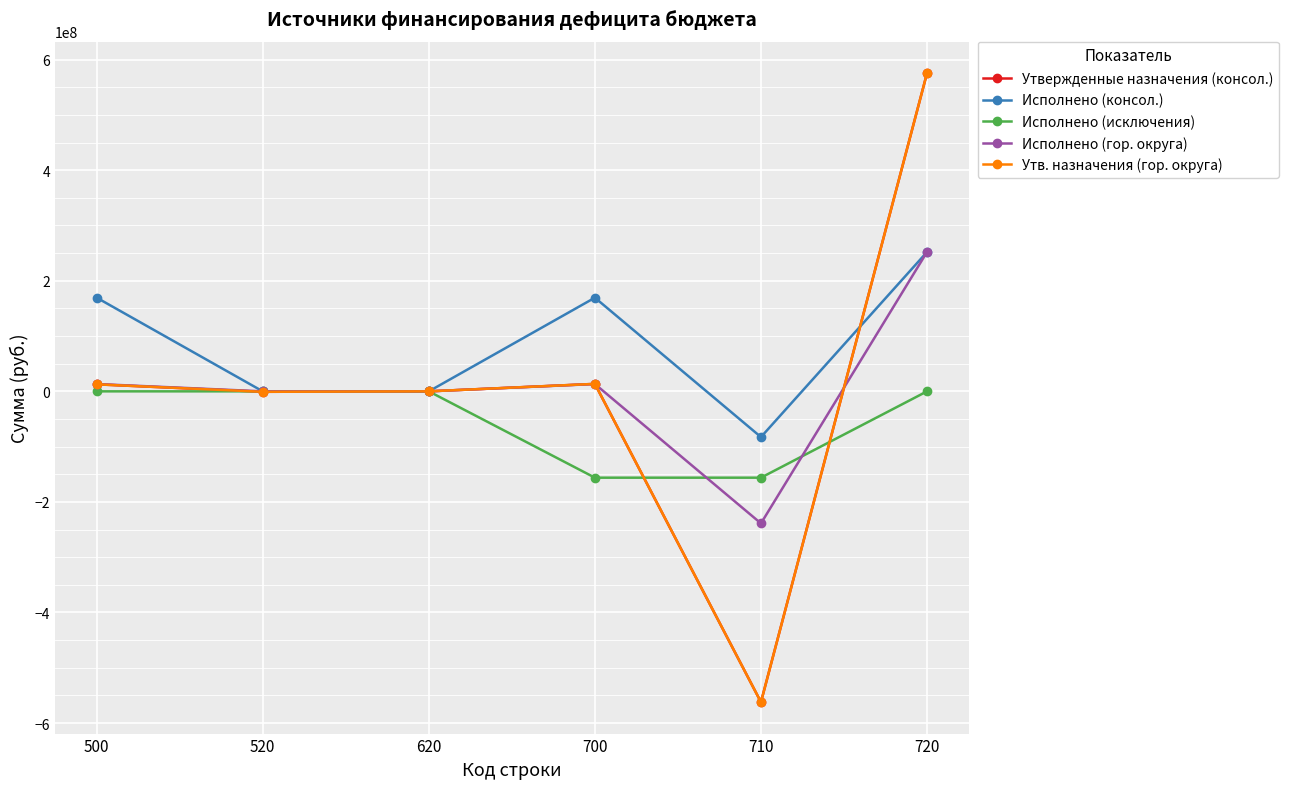

Is the value of Утвержденные назначения (консол.) at 520 greater than the value of Исполнено (консол.) at 620?

No